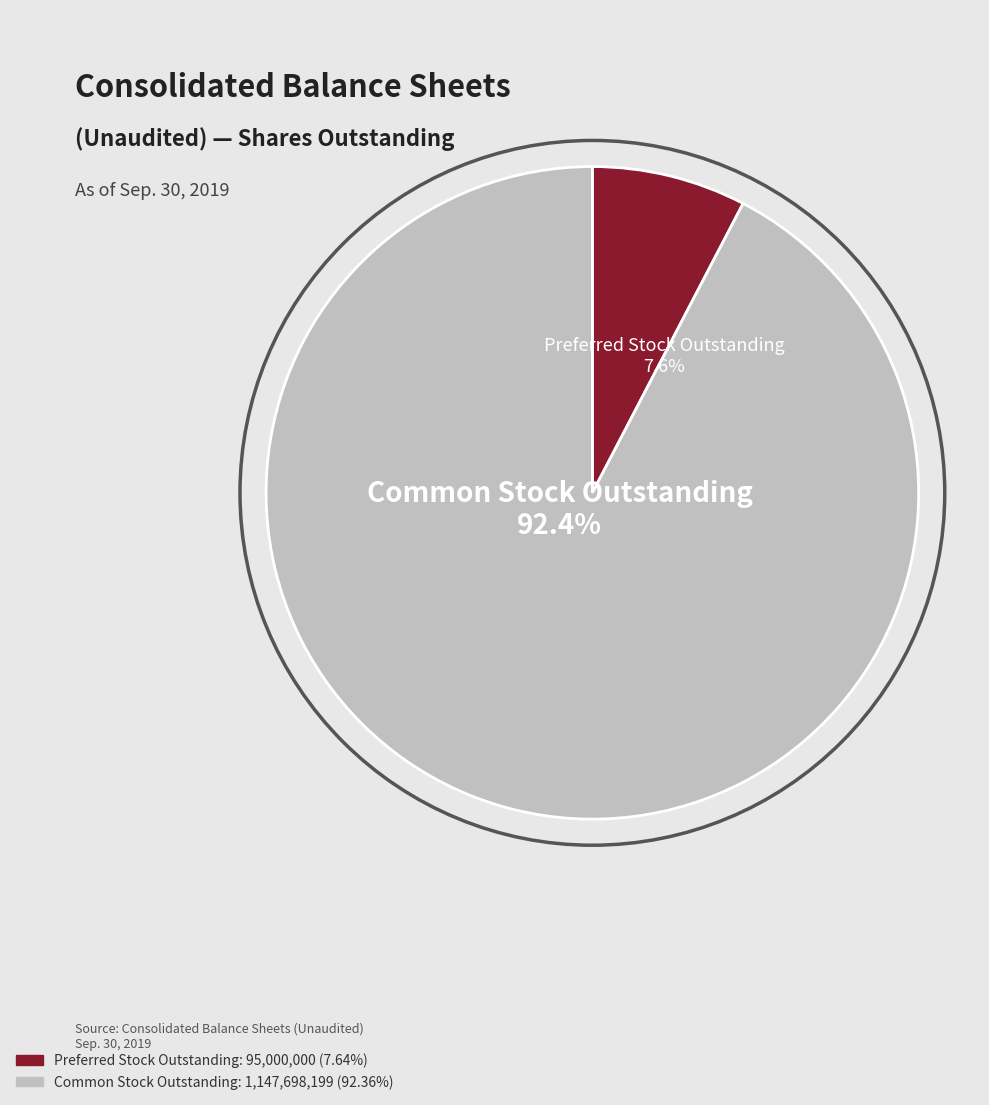

What is the change in value from Preferred Stock Outstanding to Common Stock Outstanding?

+1052698199